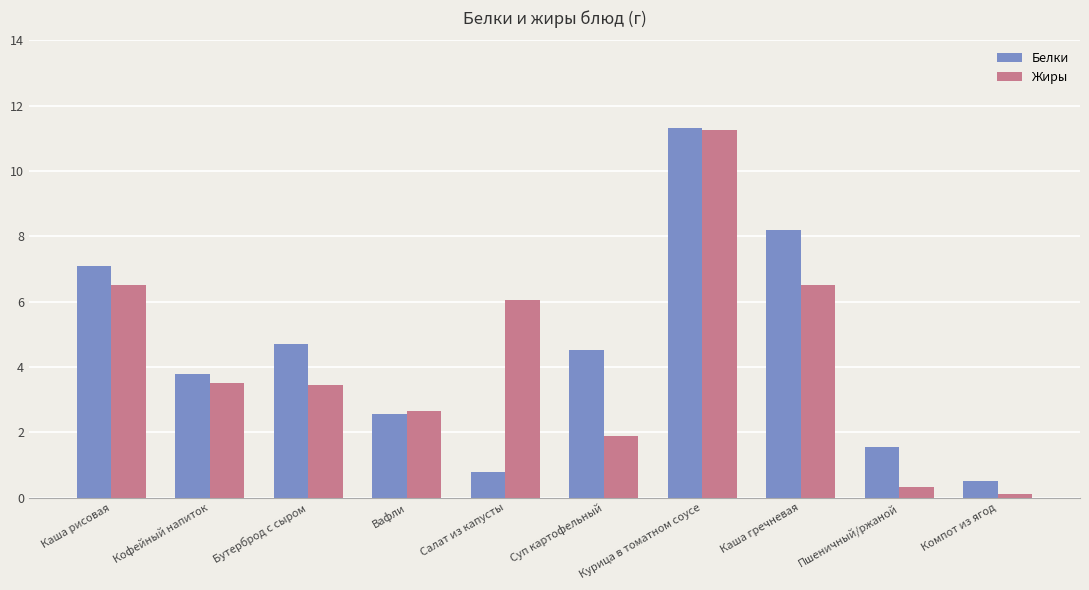

What is the difference between the second highest and minimum values in the Жиры series?

6.4